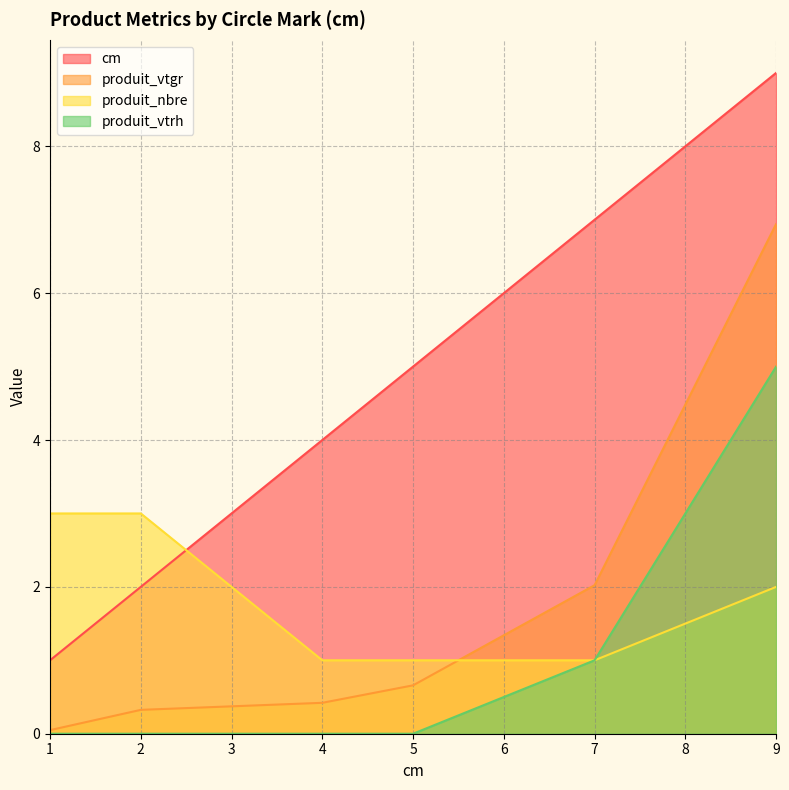

How many data points in produit_nbre are less than 2?

3